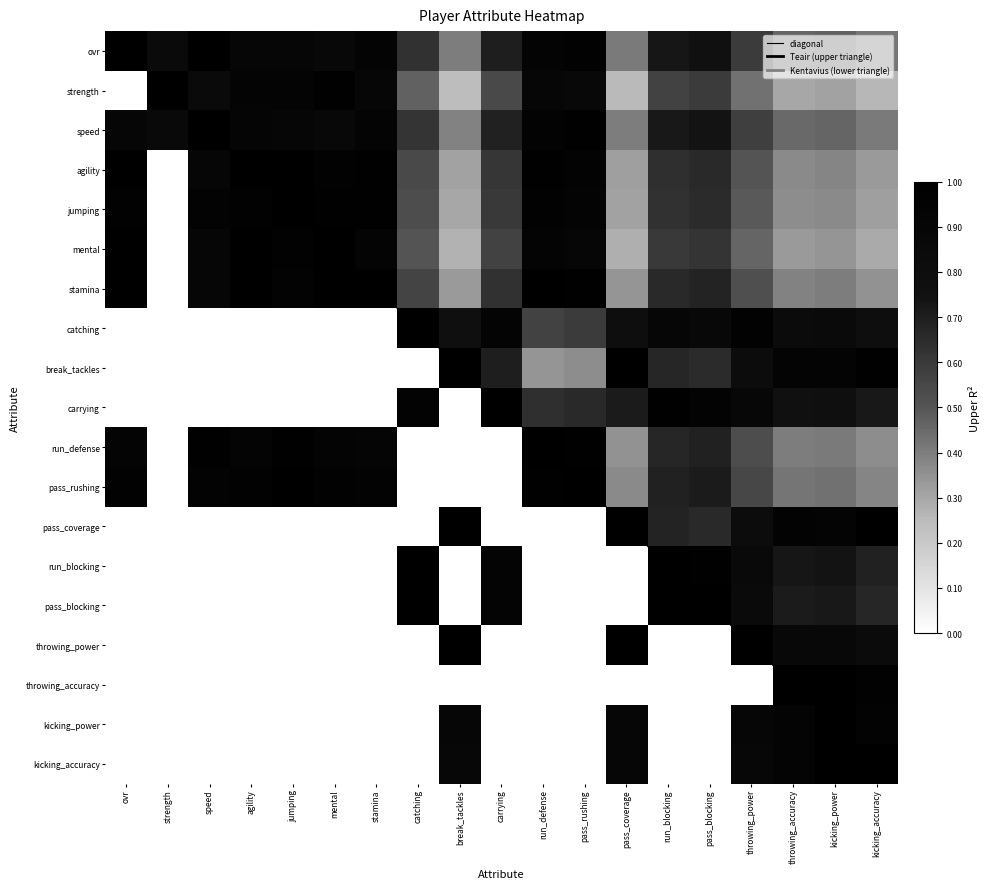

Reading left to right, what are all the values shown in this chart?

Teair: ovr=73	strength=89	speed=74	agility=82	jumping=83	mental=86	stamina=80	catching=36	break_tackles=13	carrying=43	run_defense=79	pass_rushing=77	pass_coverage=14	run_blocking=46	pass_blocking=48	throwing_power=32	throwing_accuracy=19	kicking_power=20	kicking_accuracy=15
Kentavius: ovr=69	strength=92	speed=78	agility=69	jumping=73	mental=69	stamina=68	catching=47	break_tackles=29	carrying=52	run_defense=76	pass_rushing=73	pass_coverage=28	run_blocking=46	pass_blocking=46	throwing_power=29	throwing_accuracy=12	kicking_power=19	kicking_accuracy=18